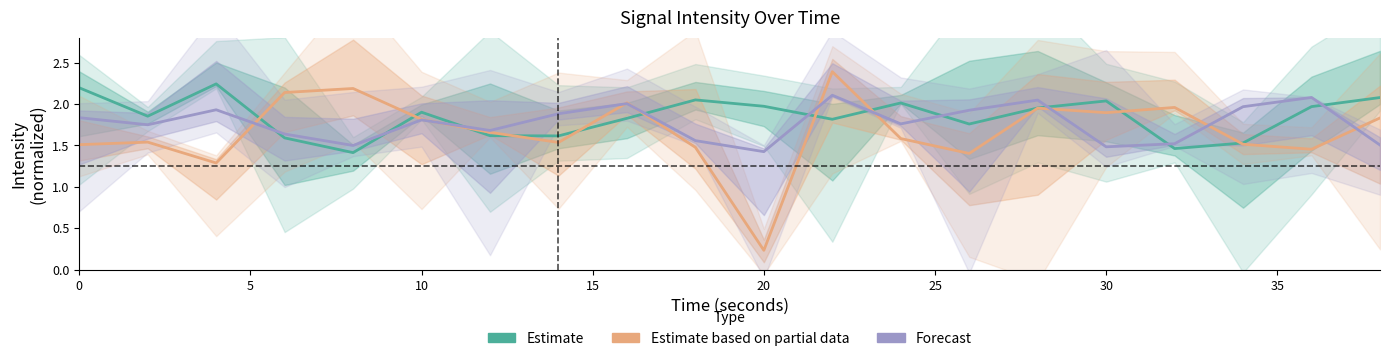

Reading left to right, list all the values displayed in this chart.

Estimate: 2.2	1.9	2.2	1.6	1.4	1.9	1.6	1.6	1.8	2.1	2.0	1.8	2.0	1.8	2.0	2.0	1.5	1.5	2.0	2.1
Estimate based on partial data: 1.5	1.5	1.3	2.1	2.2	1.8	1.7	1.5	2.0	1.5	0.2	2.4	1.6	1.4	2.0	1.9	2.0	1.5	1.5	1.8
Forecast: 1.8	1.8	1.9	1.6	1.5	1.8	1.7	1.9	2.0	1.6	1.4	2.1	1.8	1.9	2.0	1.5	1.5	2.0	2.1	1.5